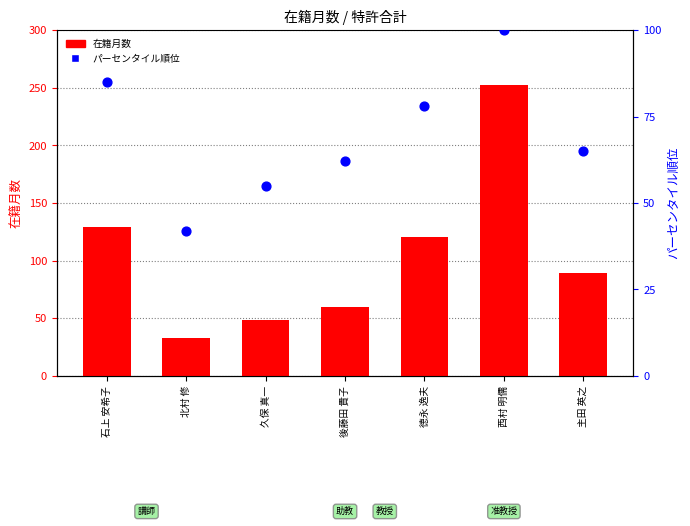

At which category is the sum across all series the highest?

西村 明儒